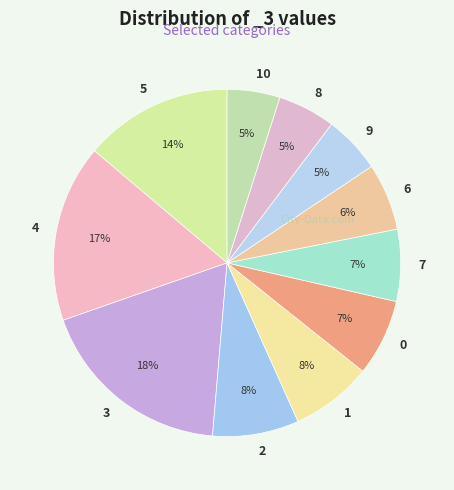

Do 5 and 4 together represent more than half of the pie?

No